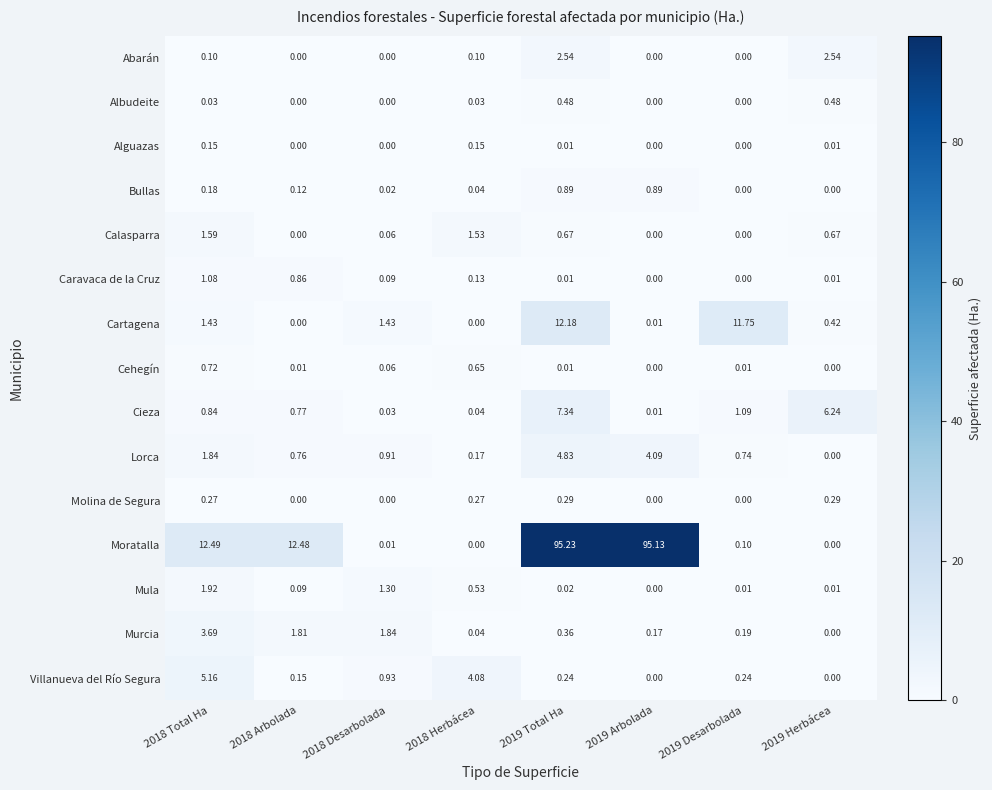

List the series in order of their peak value, lowest first.

Alguazas, Molina de Segura, Albudeite, Cehegín, Bullas, Caravaca de la Cruz, Calasparra, Mula, Abarán, Murcia, Lorca, Villanueva del Río Segura, Cieza, Cartagena, Moratalla